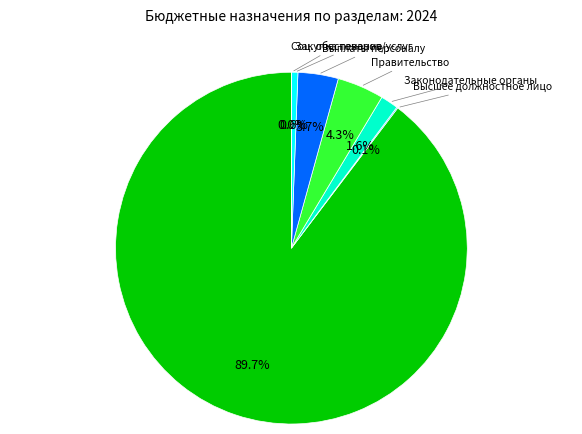

Is there a majority slice in this chart?

Yes